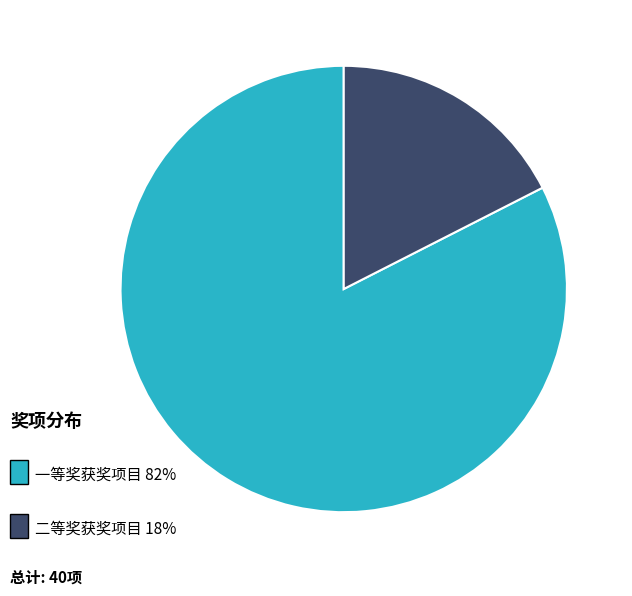

Does any single category account for the majority?

Yes